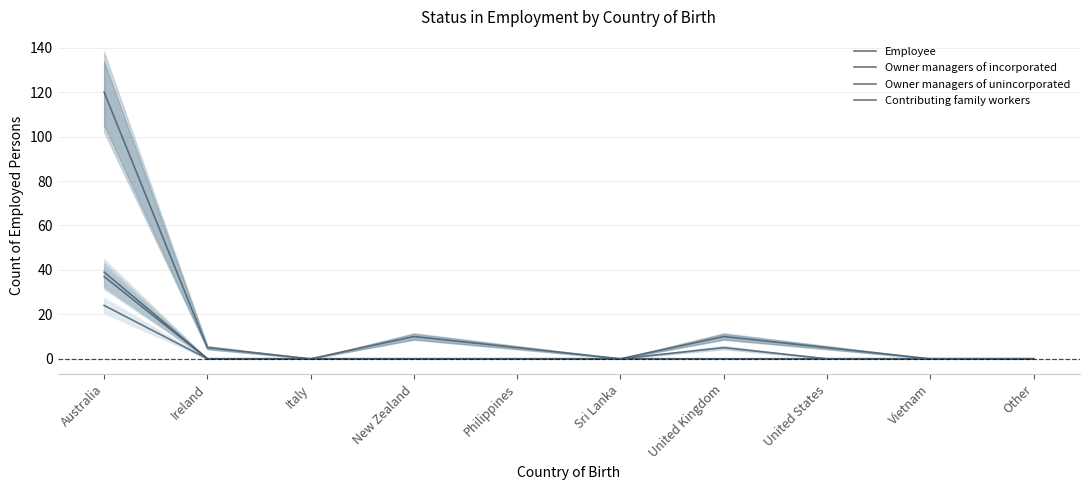

Which series has the largest total across all categories?

Employee